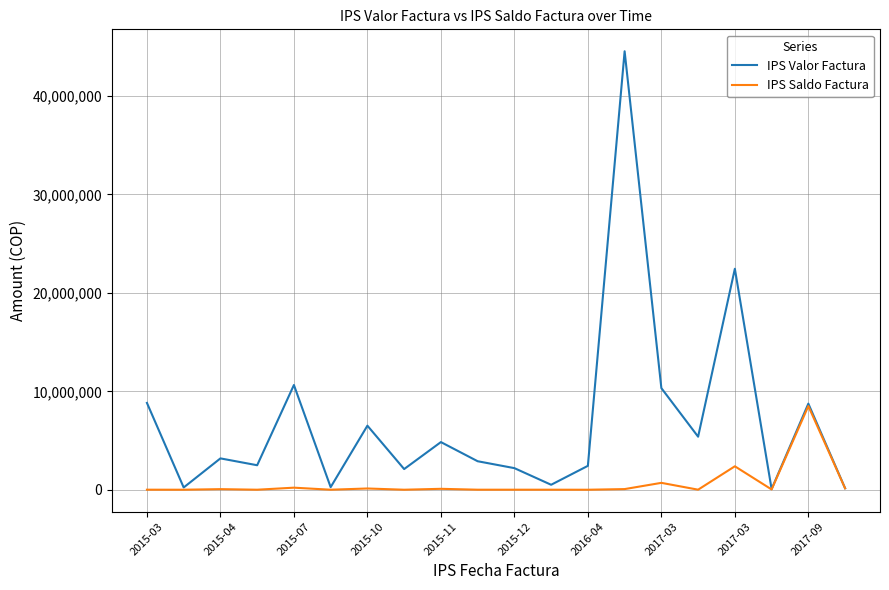

What is the average value of the IPS Saldo Factura series?

620175